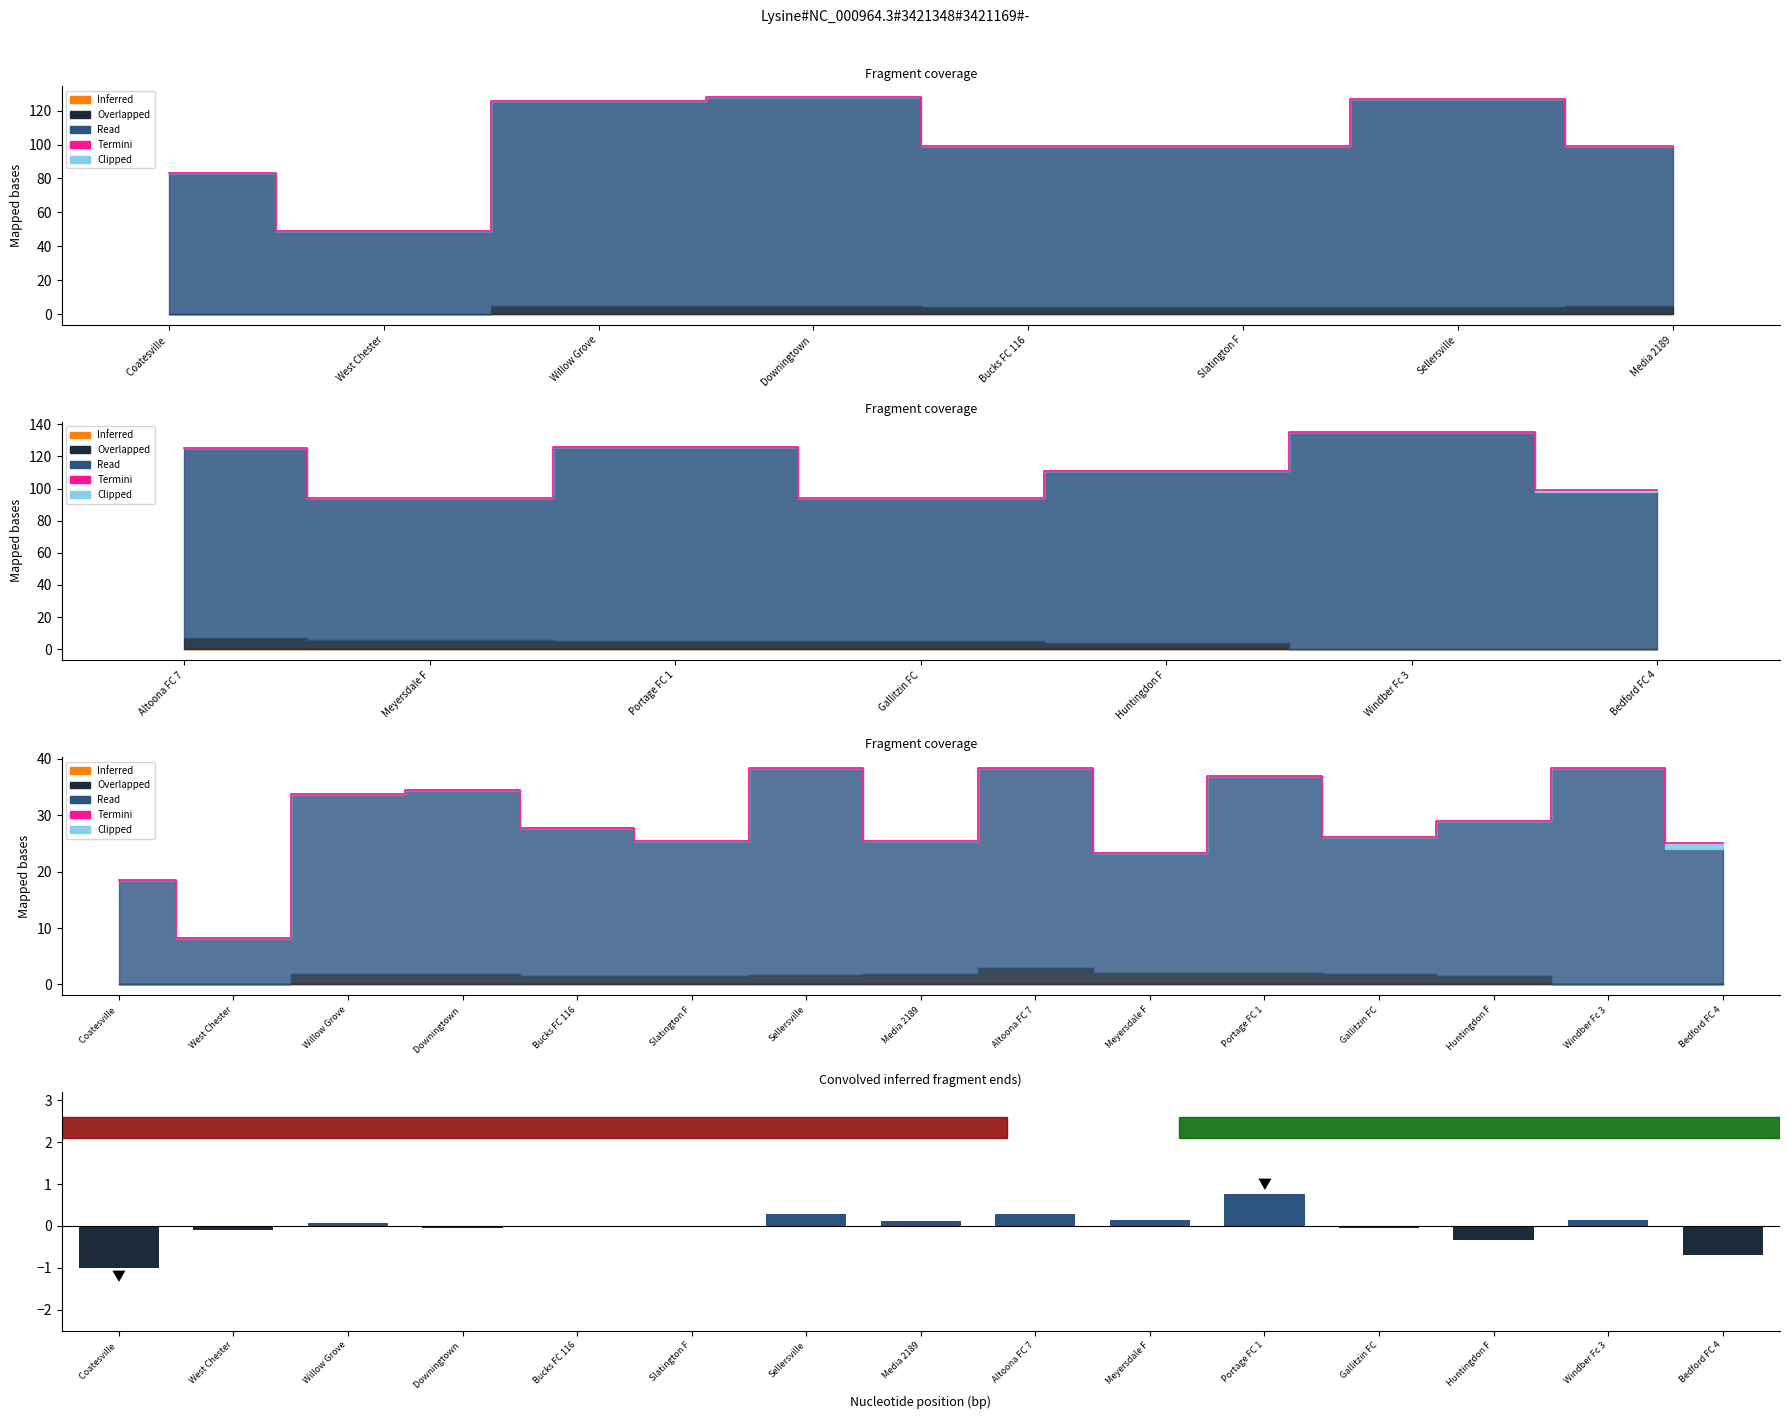

What is the sum of all Termini values?

429.3